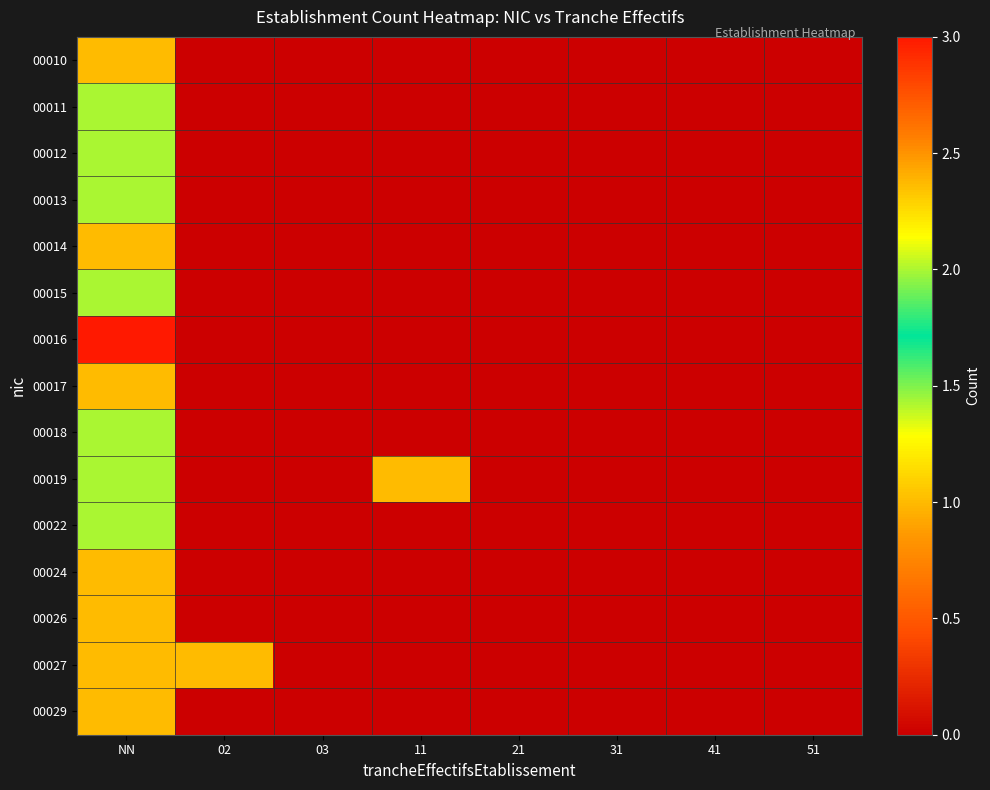

Reading left to right, what are all the values shown in this chart?

00010: NN=1	02=0	03=0	11=0	21=0	31=0	41=0	51=0
00011: NN=2	02=0	03=0	11=0	21=0	31=0	41=0	51=0
00012: NN=2	02=0	03=0	11=0	21=0	31=0	41=0	51=0
00013: NN=2	02=0	03=0	11=0	21=0	31=0	41=0	51=0
00014: NN=1	02=0	03=0	11=0	21=0	31=0	41=0	51=0
00015: NN=2	02=0	03=0	11=0	21=0	31=0	41=0	51=0
00016: NN=3	02=0	03=0	11=0	21=0	31=0	41=0	51=0
00017: NN=1	02=0	03=0	11=0	21=0	31=0	41=0	51=0
00018: NN=2	02=0	03=0	11=0	21=0	31=0	41=0	51=0
00019: NN=2	02=0	03=0	11=1	21=0	31=0	41=0	51=0
00022: NN=2	02=0	03=0	11=0	21=0	31=0	41=0	51=0
00024: NN=1	02=0	03=0	11=0	21=0	31=0	41=0	51=0
00026: NN=1	02=0	03=0	11=0	21=0	31=0	41=0	51=0
00027: NN=1	02=1	03=0	11=0	21=0	31=0	41=0	51=0
00029: NN=1	02=0	03=0	11=0	21=0	31=0	41=0	51=0